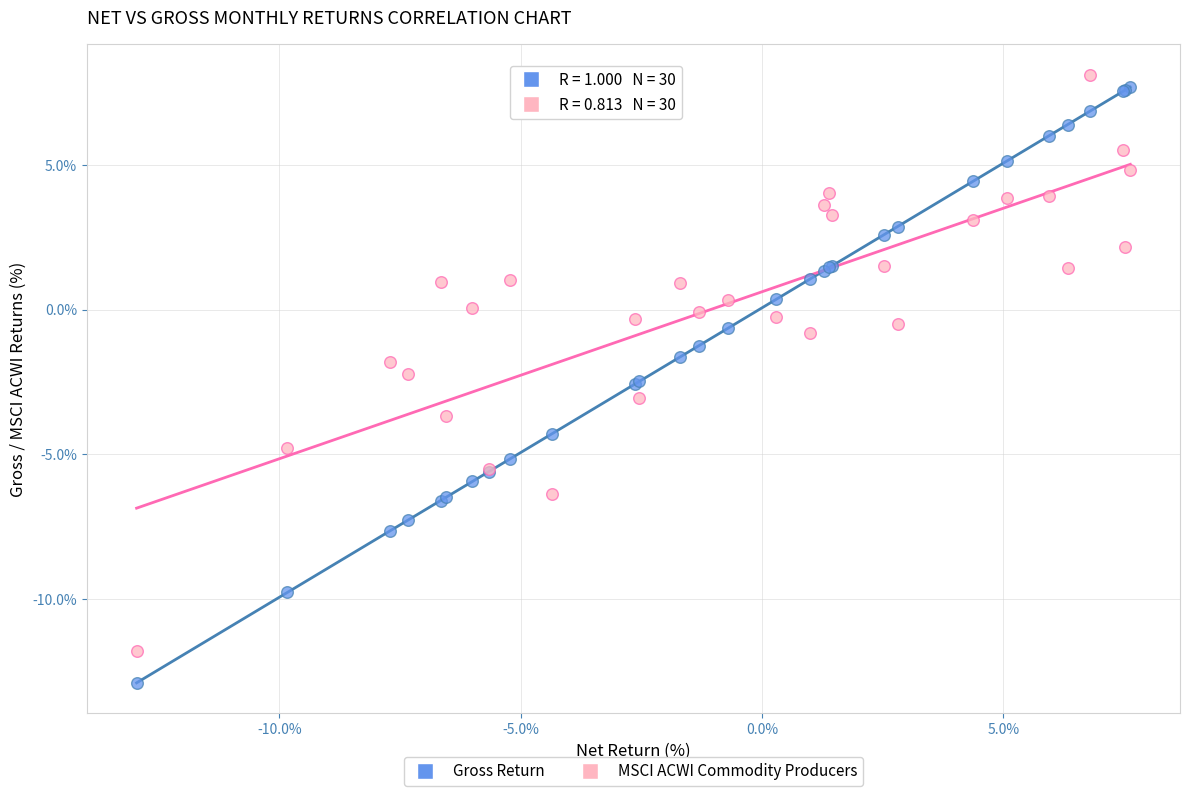

Which series has the largest Y range (max minus min)?

Gross Return